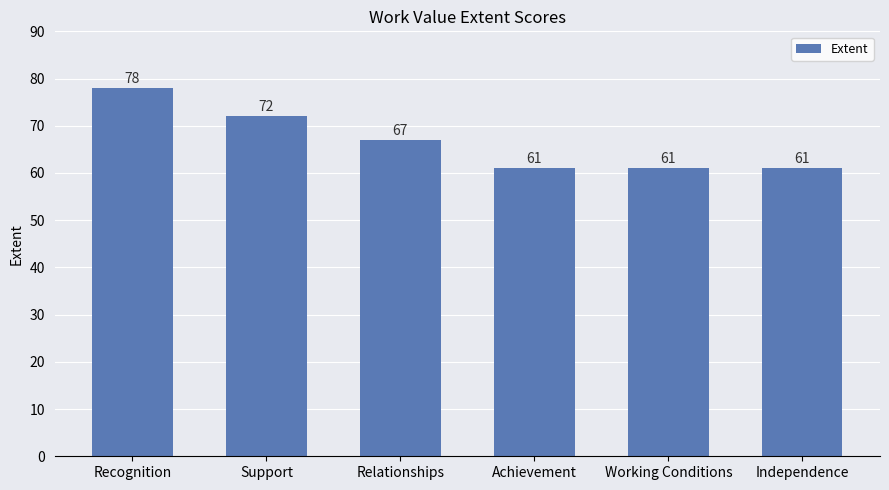

Between Support and Relationships, which is larger?

Support